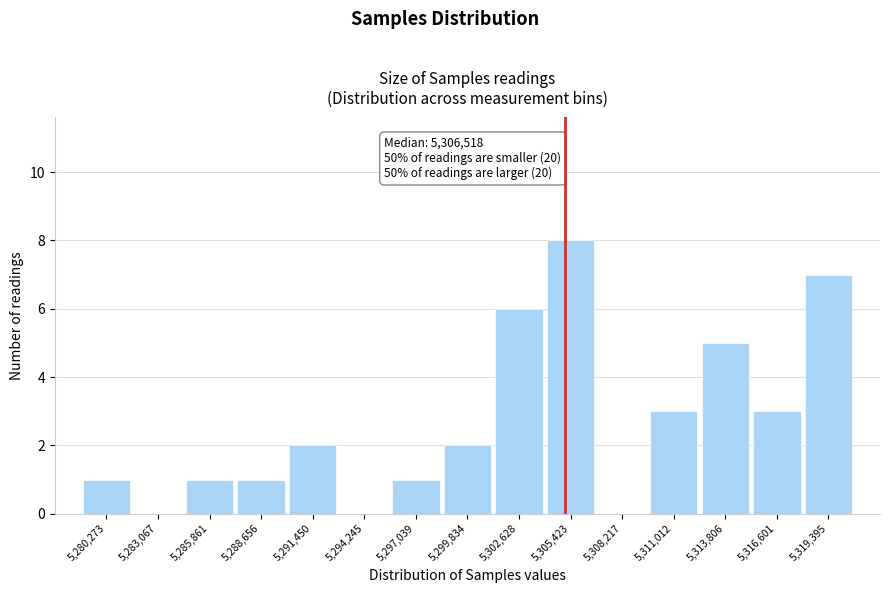

Reading left to right, transcribe all the data shown in this chart.

5,280,273=1	5,283,067=0	5,285,861=1	5,288,656=1	5,291,450=2	5,294,245=0	5,297,039=1	5,299,834=2	5,302,628=6	5,305,423=8	5,308,217=0	5,311,012=3	5,313,806=5	5,316,601=3	5,319,395=7